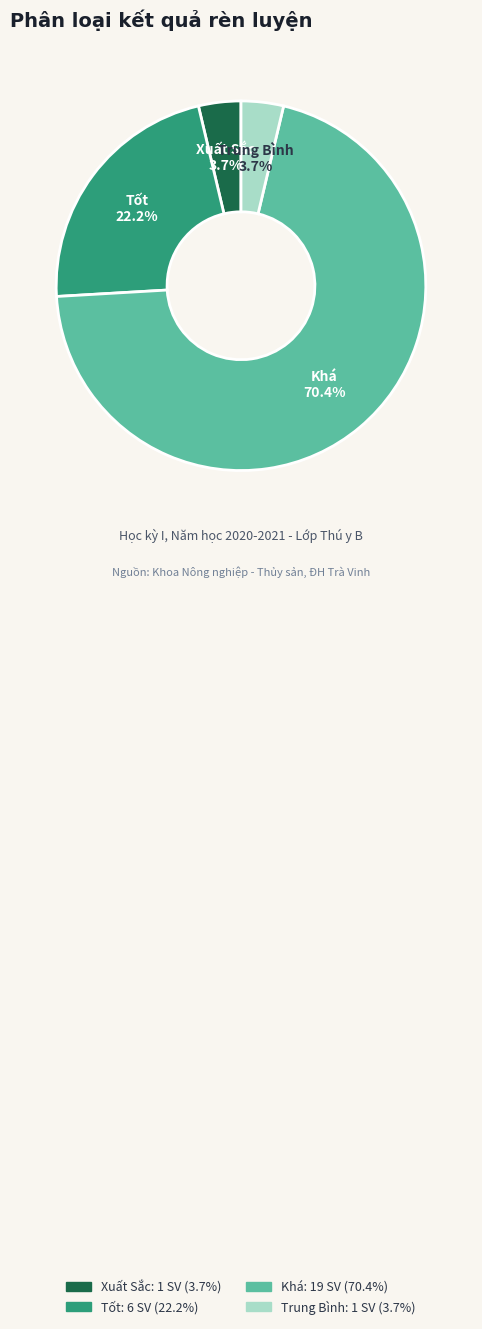

Which category has the biggest portion of the pie?

Khá